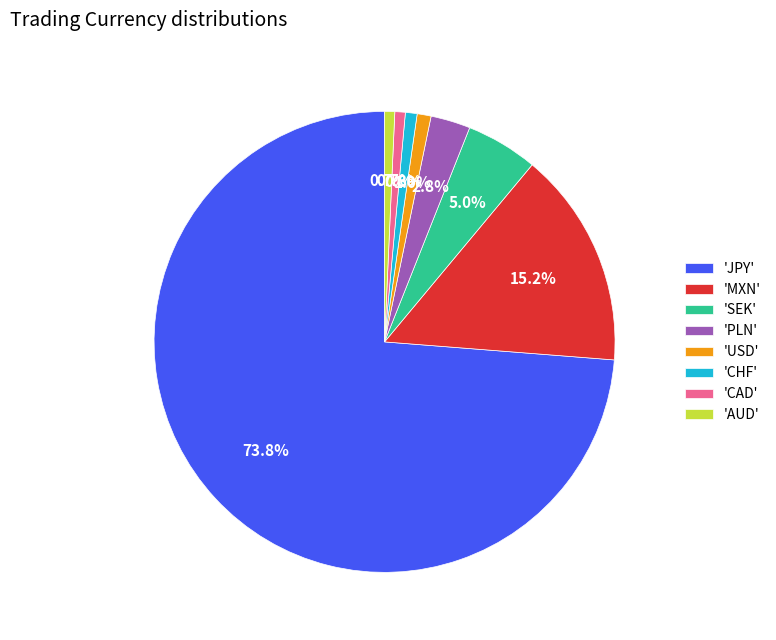

What is the majority slice?

'JPY'